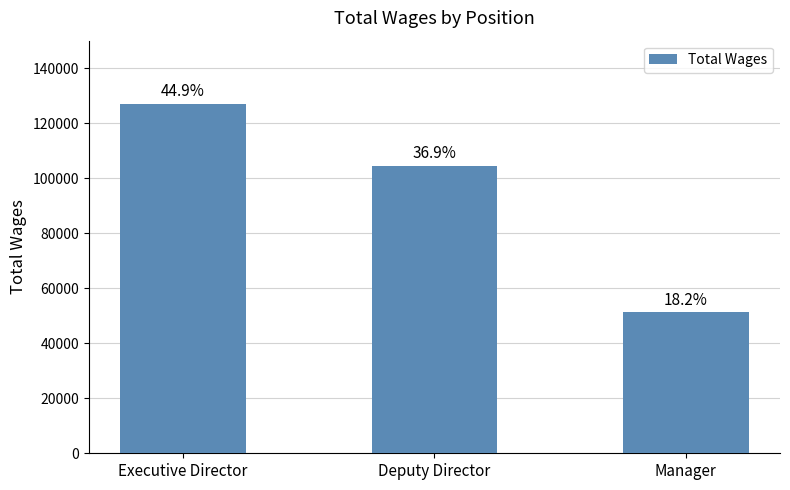

What is the change in value from Deputy Director to Manager?

-53170